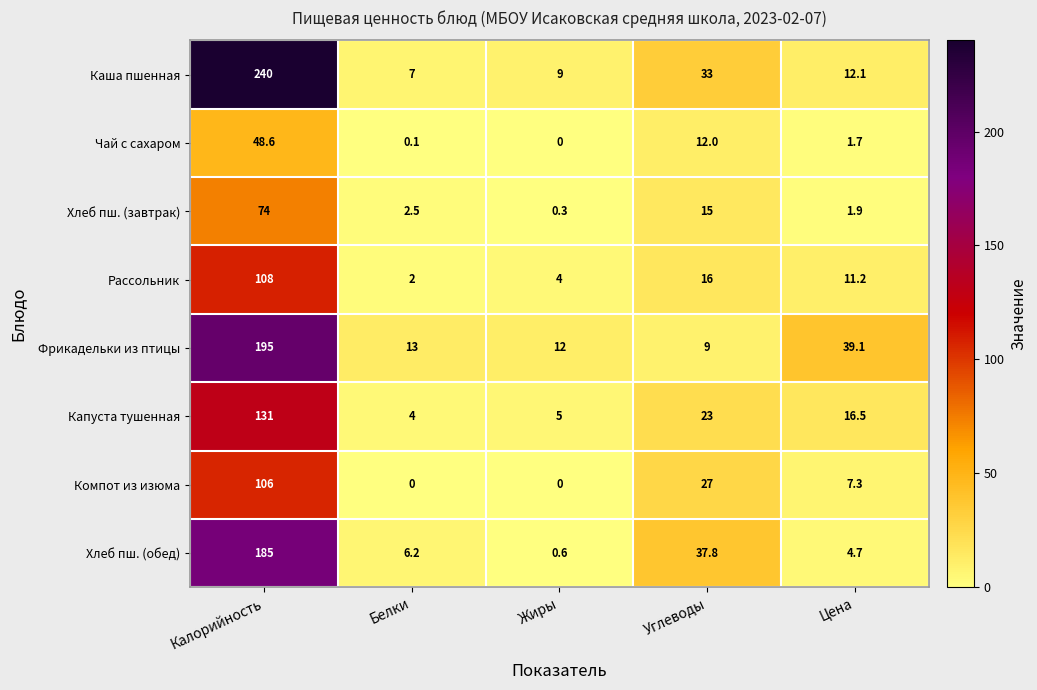

The value of Хлеб пш. (завтрак) at Белки is 1.1. True or false?

False